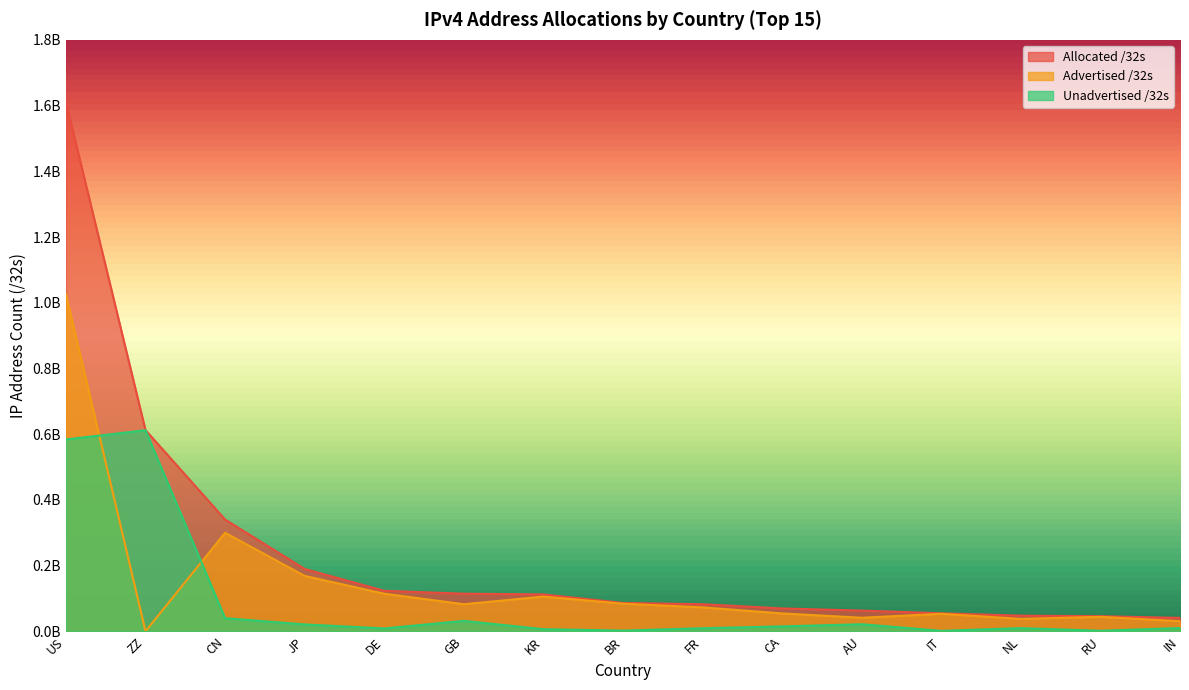

What is the total value across all series at BR?

173094912